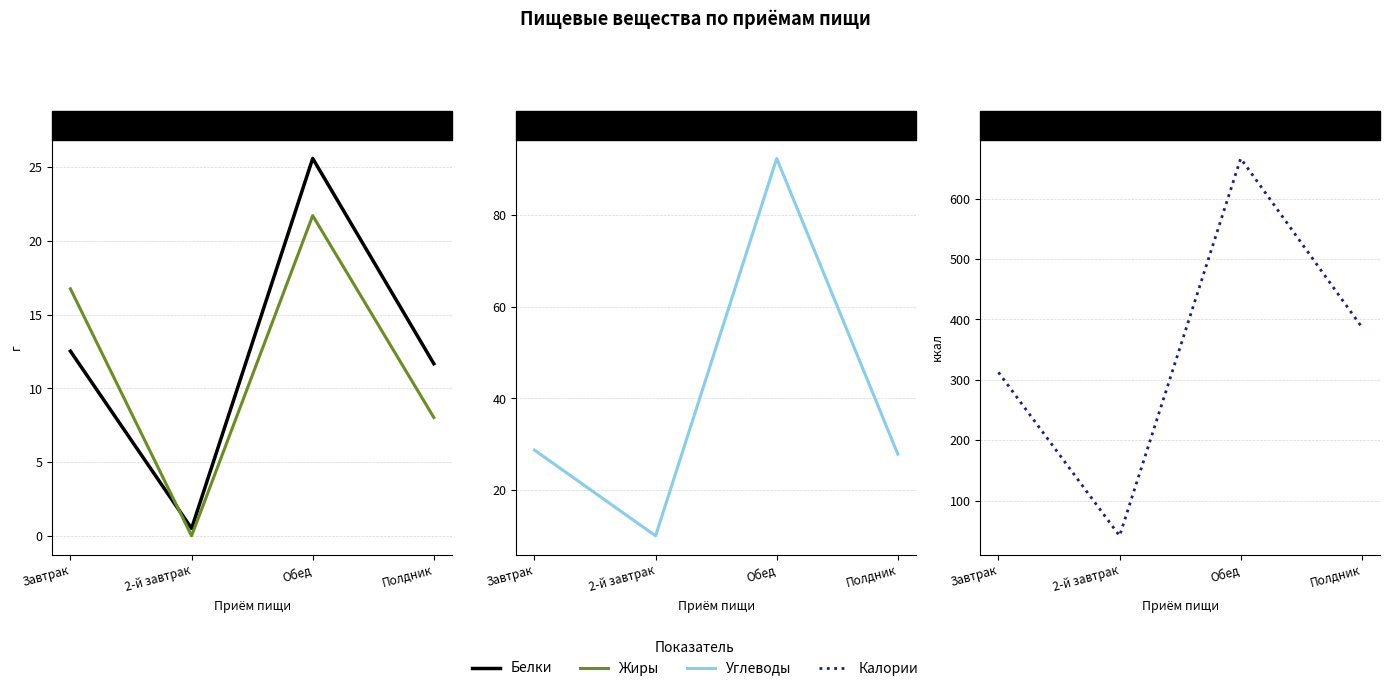

Rank the series by their maximum value, from lowest to highest.

Жиры, Белки, Углеводы, Калории